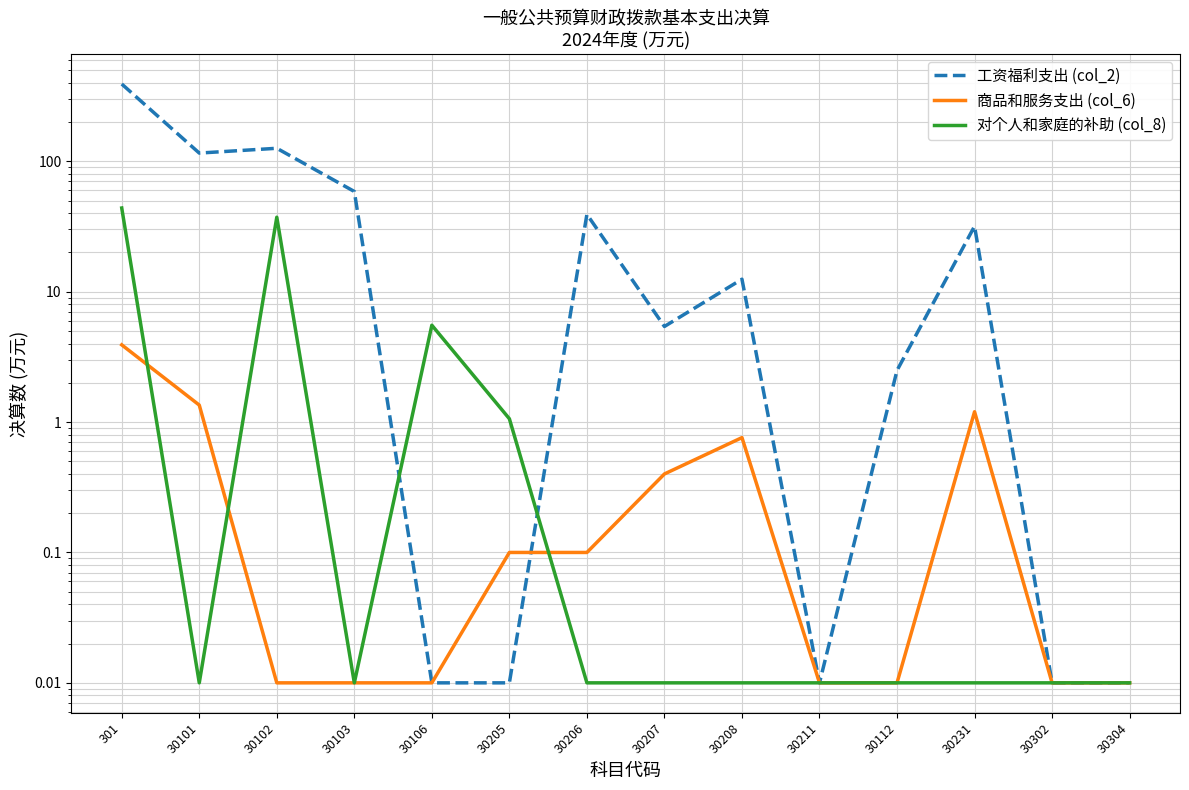

How many times do 商品和服务支出 (col_6) and 工资福利支出 (col_2) cross each other?

1